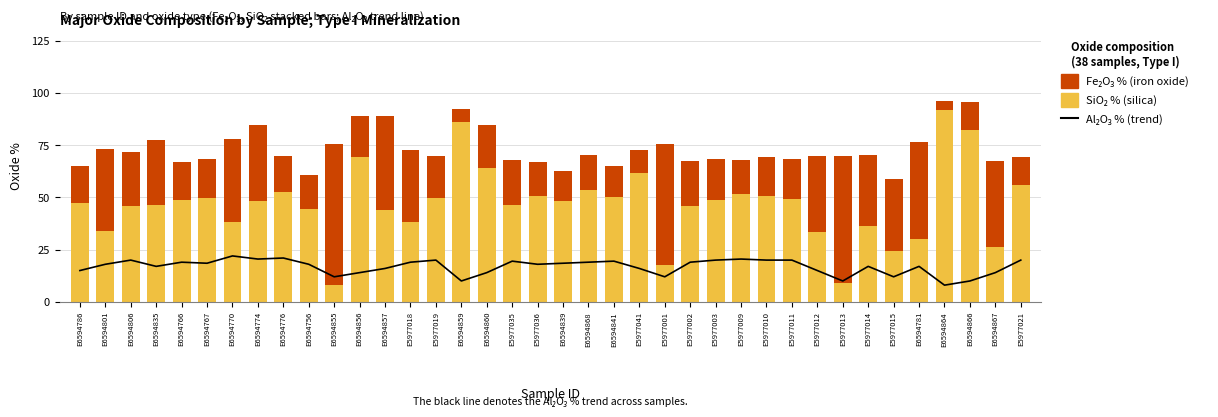

What is the sum of all SiO2 % (base oxide) values?

1781.3